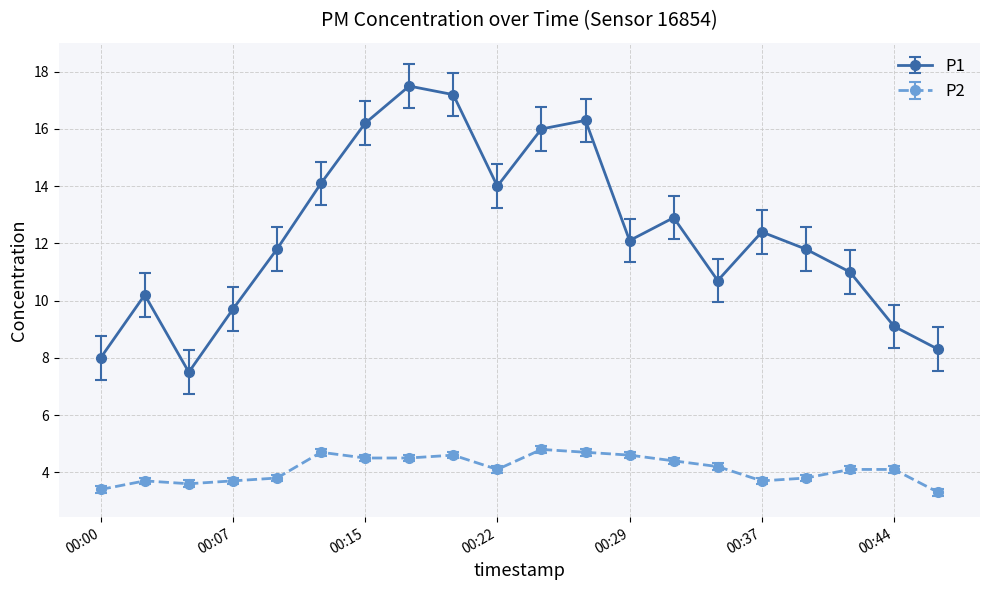

Which series has the widest spread of values?

P1